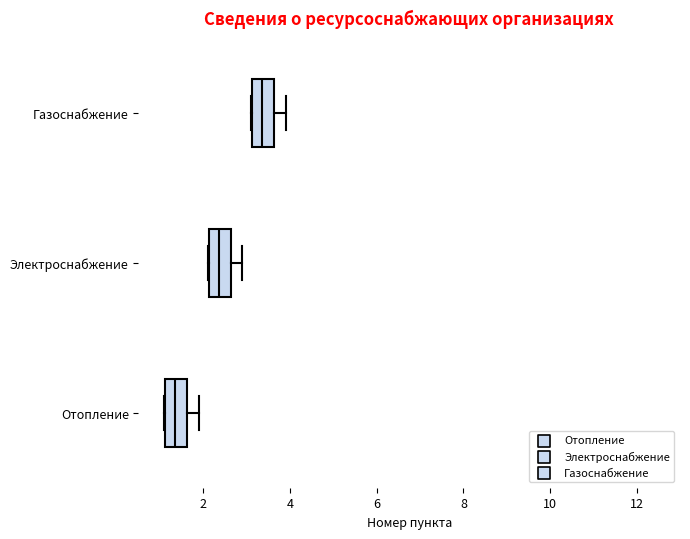

Reading bottom to top, read every box against the x-axis: the position of its median line, the range the box covers, and the ends of its whiskers. The values are not printed on the chart, so give them approximately, as read against the axis.

Отопление: median 1.4, box 1.2 to 1.6, whiskers 1.2 to 2.0
Электроснабжение: median 2.4, box 2.2 to 2.6, whiskers 2.2 to 3.0
Газоснабжение: median 3.4, box 3.2 to 3.6, whiskers 3.2 to 4.0